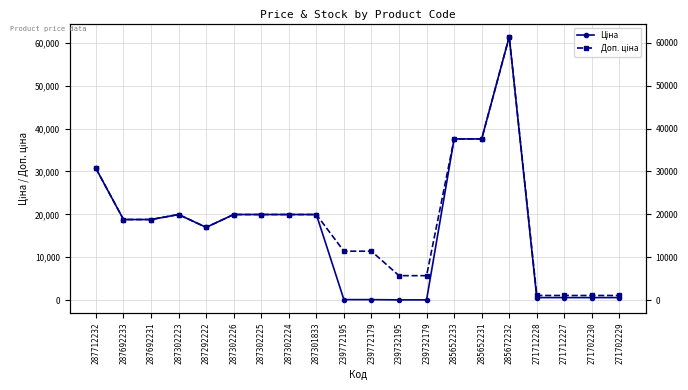

Reading right to left, extract all data points from this chart.

Ціна: 271702229=589.9	271702230=589.9	271712227=589.9	271712228=589.9	285672232=61434.3	285652231=37593.6	285652233=37593.6	239732179=57.0	239732195=57.0	239772179=114.1	239772195=114.1	287301833=19964.2	287302224=19964.2	287302225=19964.2	287302226=19964.2	287292222=16976.3	287302223=19964.2	287692231=18796.8	287692233=18796.8	287712232=30717.1
Доп. ціна: 271702229=1081.7	271702230=1081.7	271712227=1081.7	271712228=1081.7	285672232=61434.3	285652231=37593.6	285652233=37593.6	239732179=5705.0	239732195=5705.0	239772179=11410.0	239772195=11410.0	287301833=19964.2	287302224=19964.2	287302225=19964.2	287302226=19964.2	287292222=16976.3	287302223=19964.2	287692231=18796.8	287692233=18796.8	287712232=30717.1